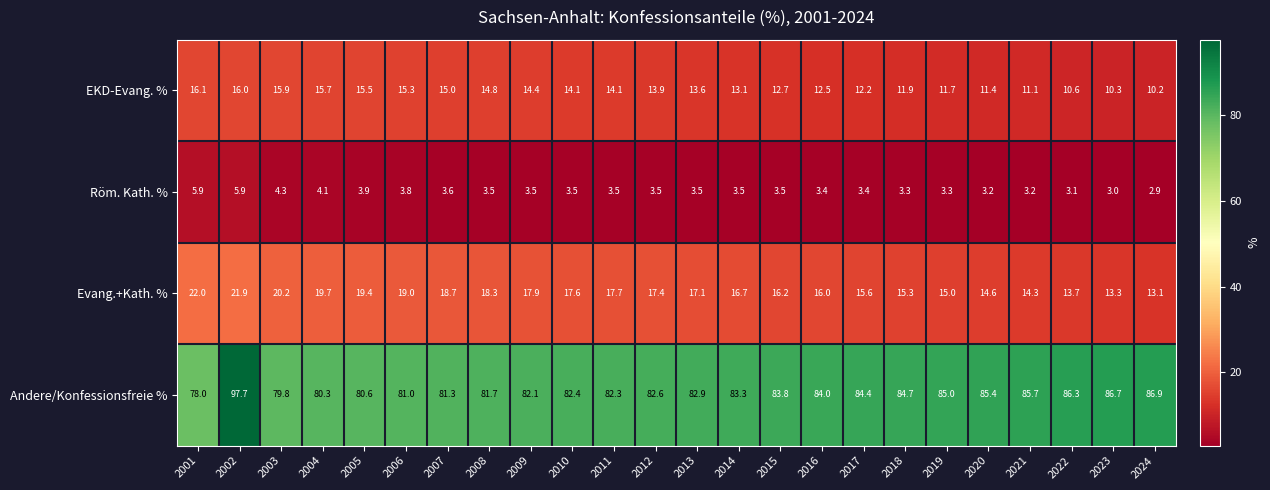

Is it true that Andere/Konfessionsfreie % equals 81.3 at 2007?

True